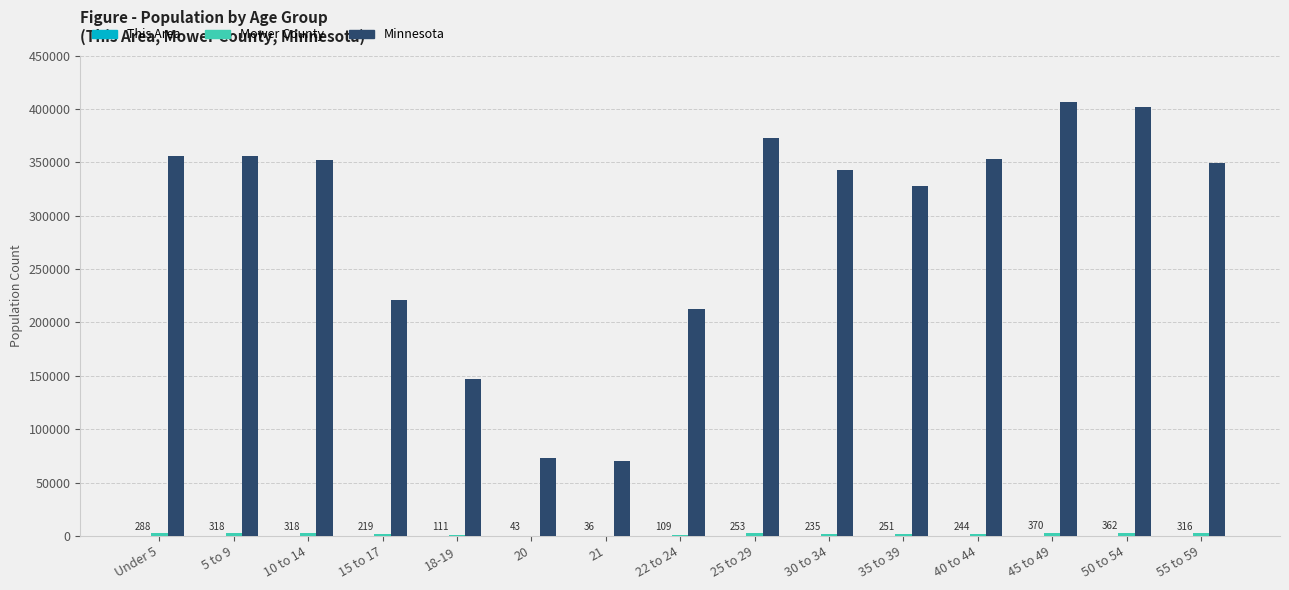

Which series has the largest total across all categories?

Minnesota